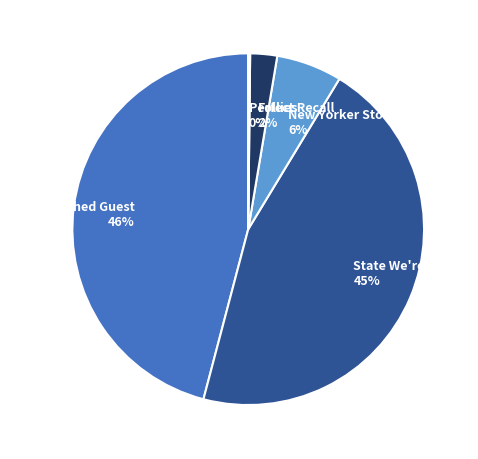

To the nearest percent, what is the difference between the largest and smallest slice percentages?

46%